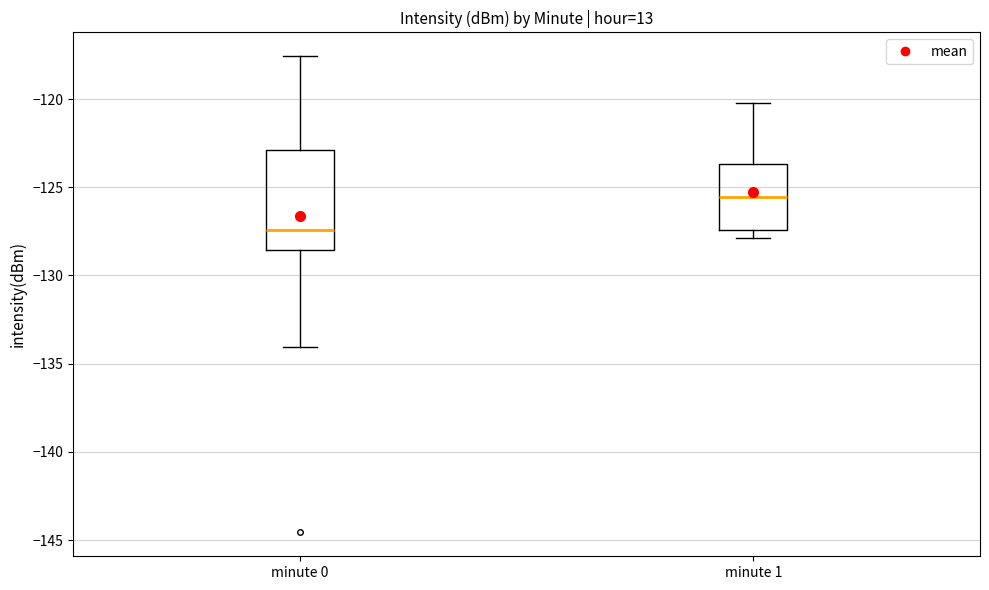

Which box has the lowest median line?

minute 0